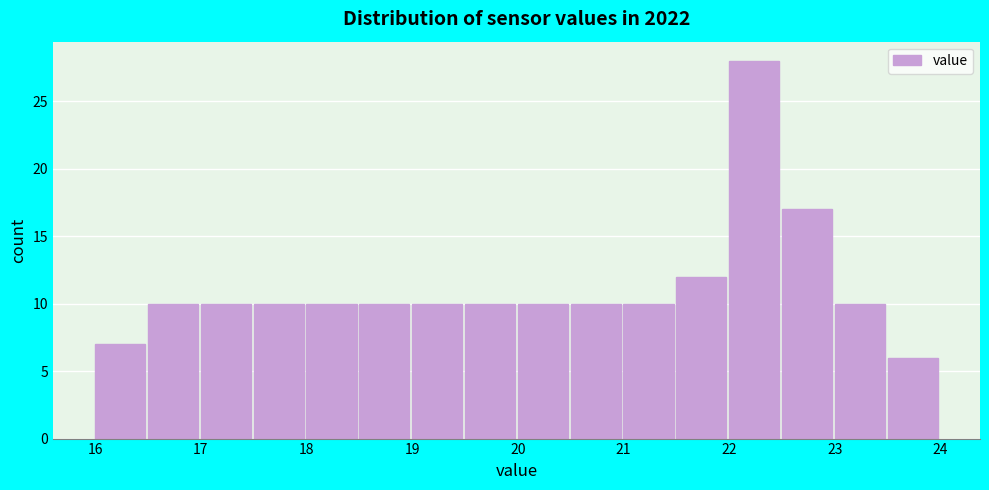

How tall is the bar that spans 20.5 to 21.0 on the x-axis? The values are not printed on the chart, so give them approximately, as read against the axis.

10